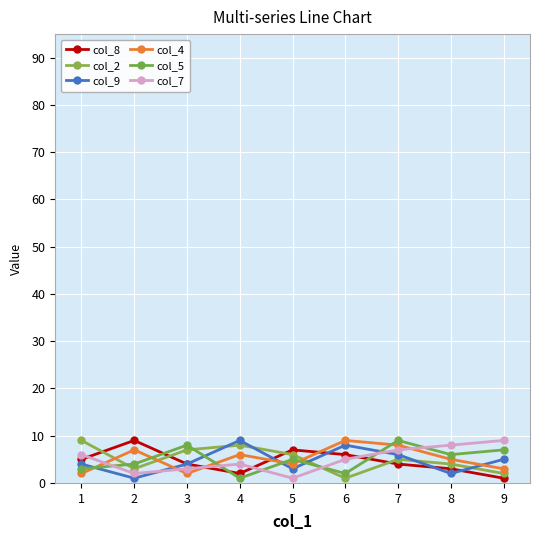

Which series has the largest total across all categories?

col_4